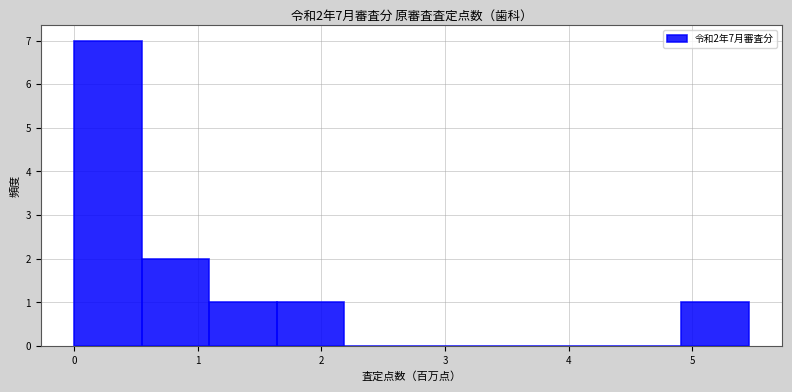

Which range on the x-axis has the tallest bar?

0.0 to 0.5